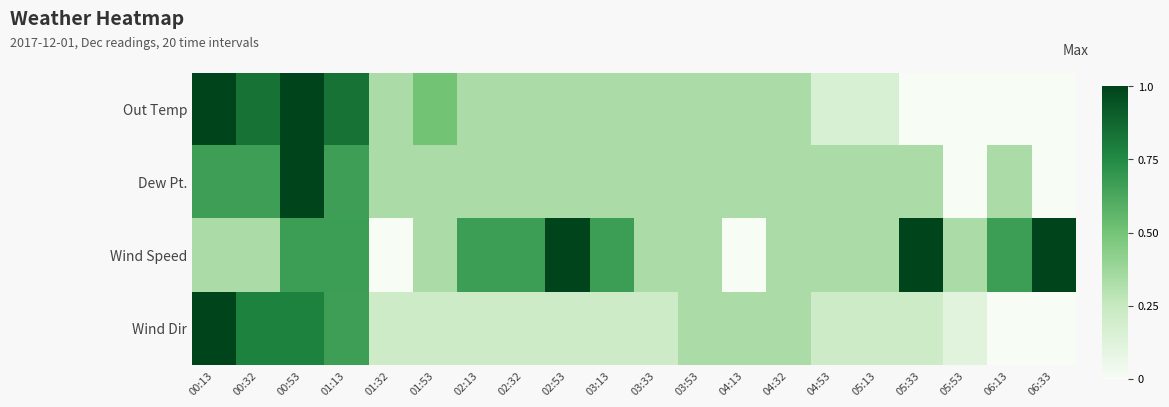

What is the greatest value displayed?

1.0